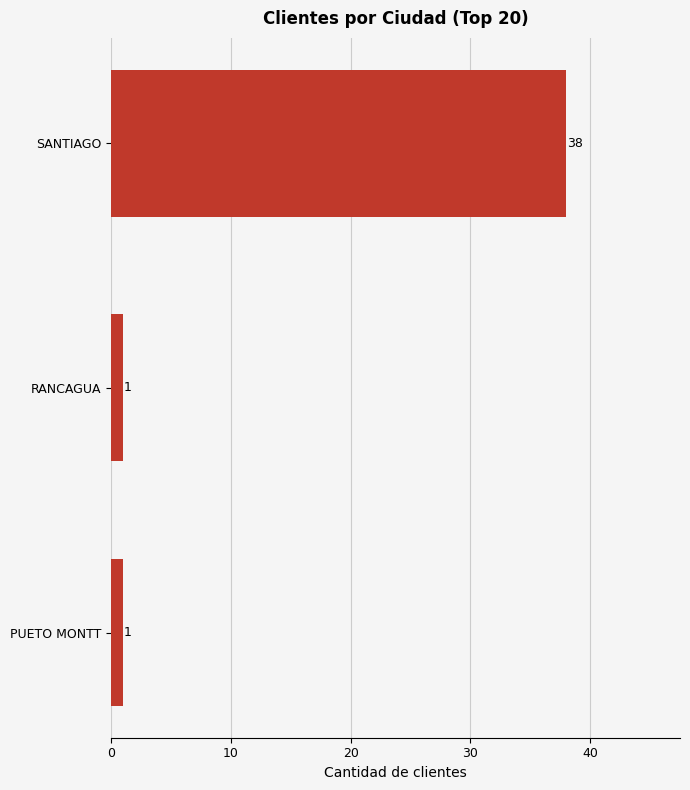

What is the smallest value displayed?

1